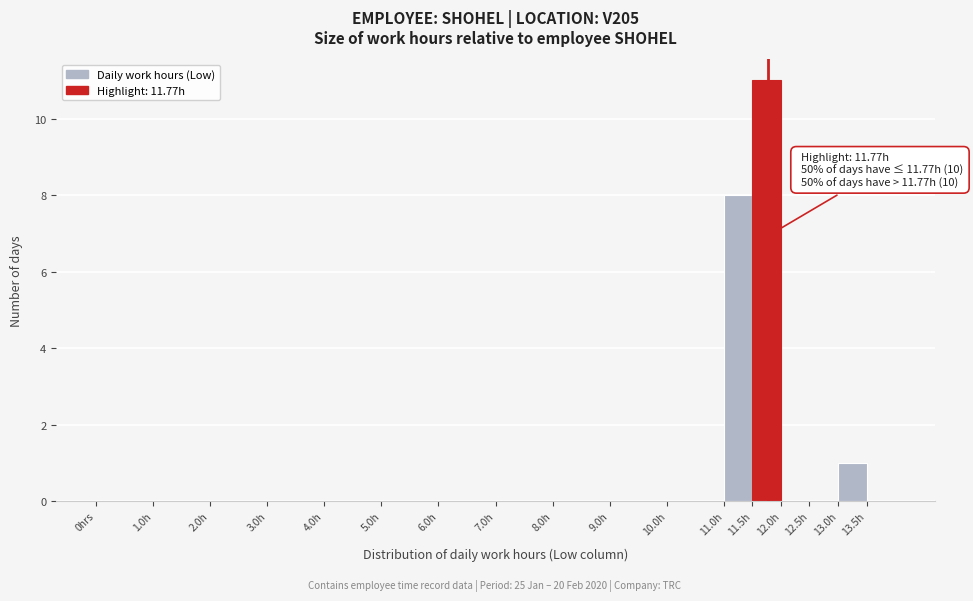

Is it true that the value at 9.0h is 6?

False